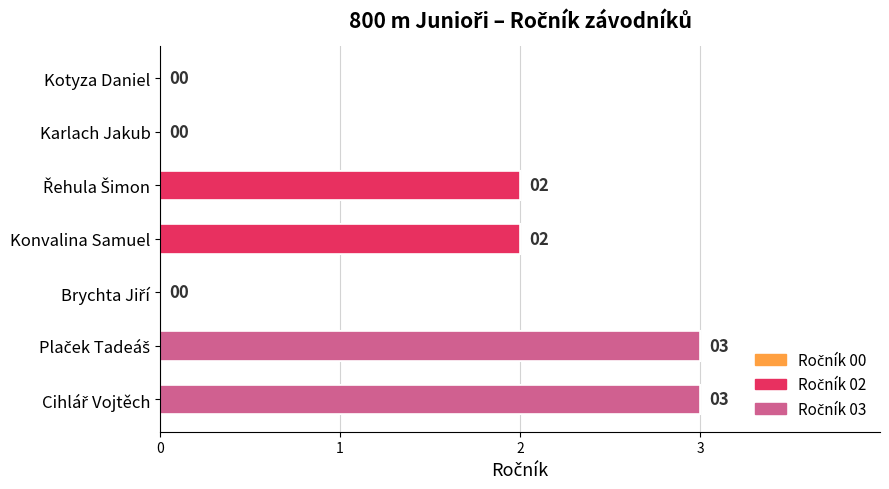

Which series has the largest range (max minus min)?

Ročník 00 (avg)